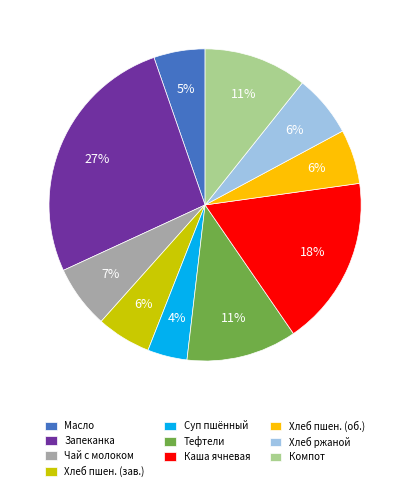

Approximately how many times larger is the value at Каша ячневая compared to Компот?

1.6